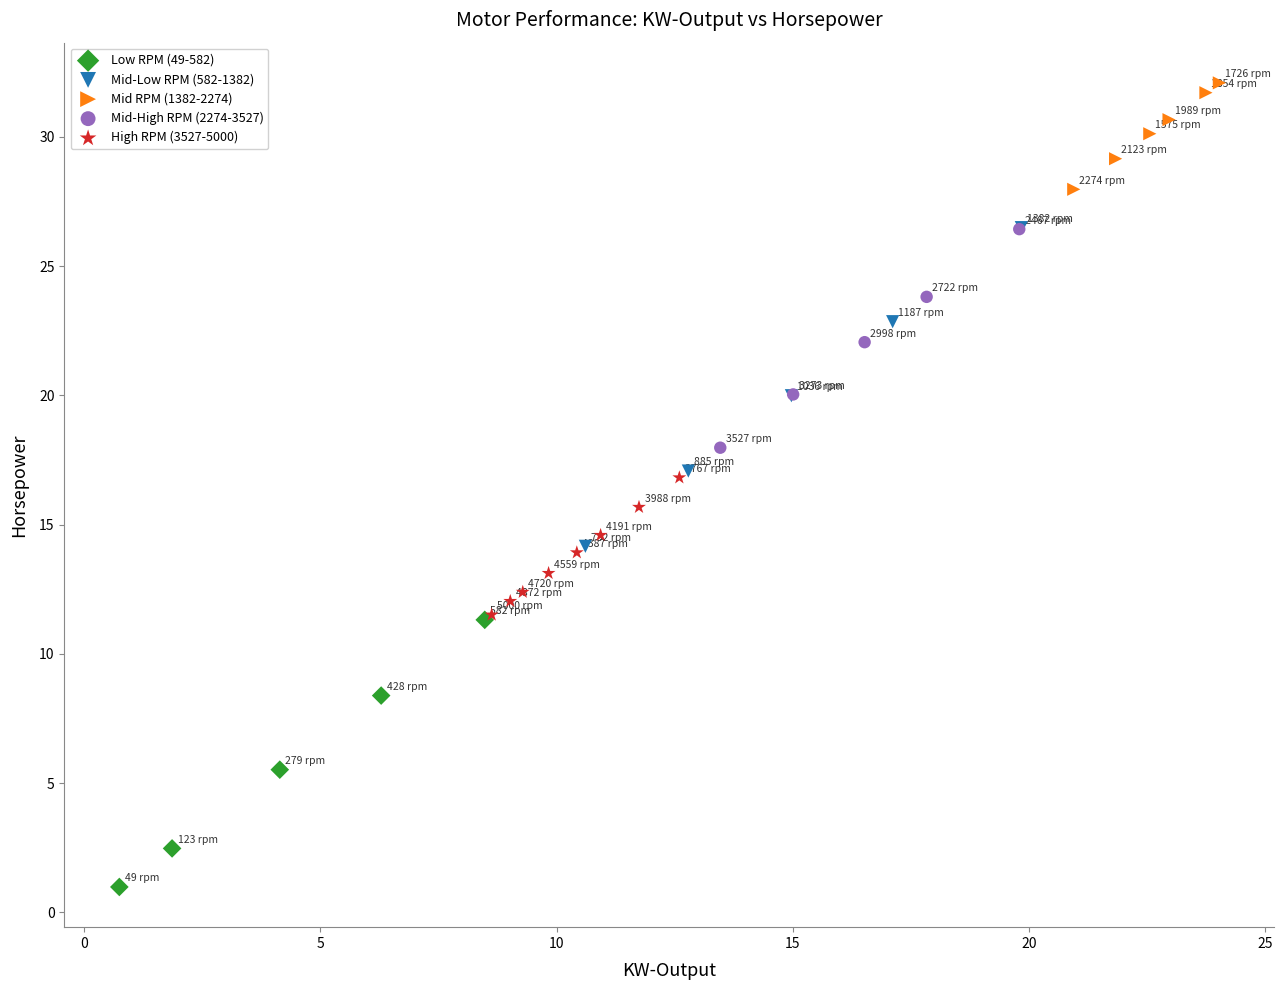

Which series contains the highest Y value?

Mid RPM (1382-2274)